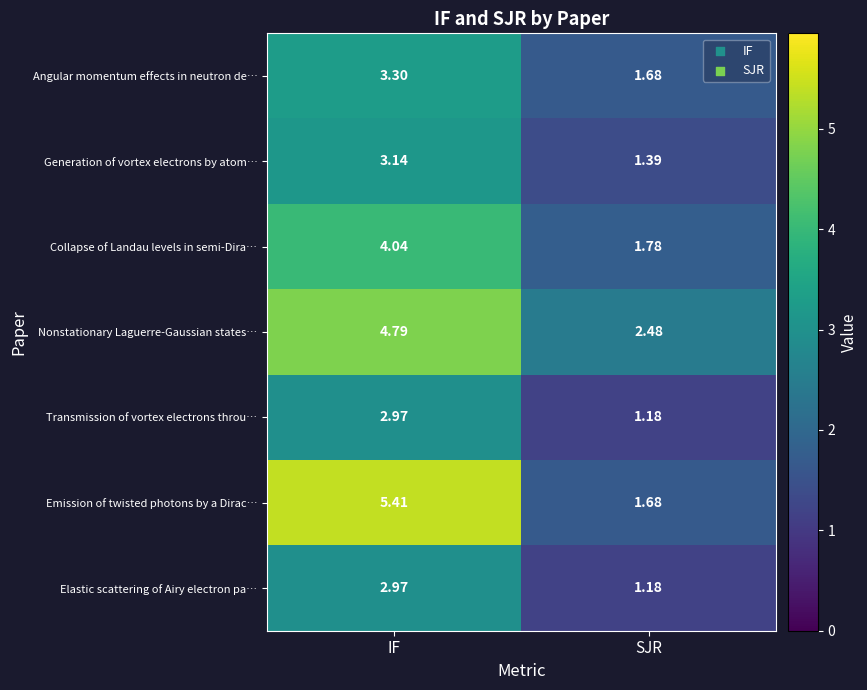

Which series has the widest spread of values?

Emission of twisted photons by a Dirac…